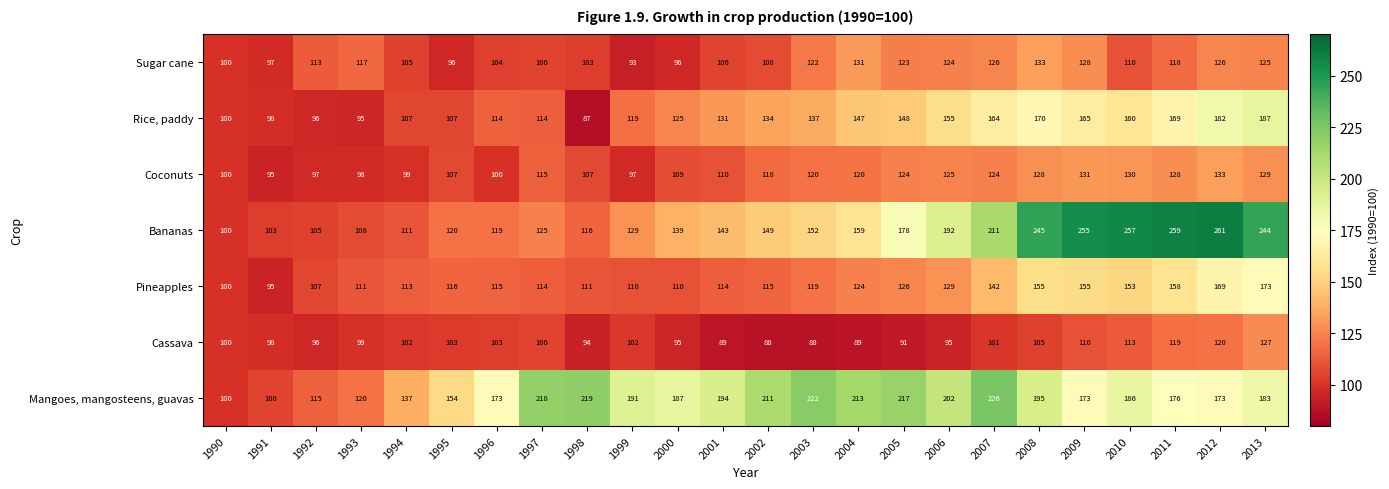

The value of Rice, paddy at 1997 is 41. True or false?

False